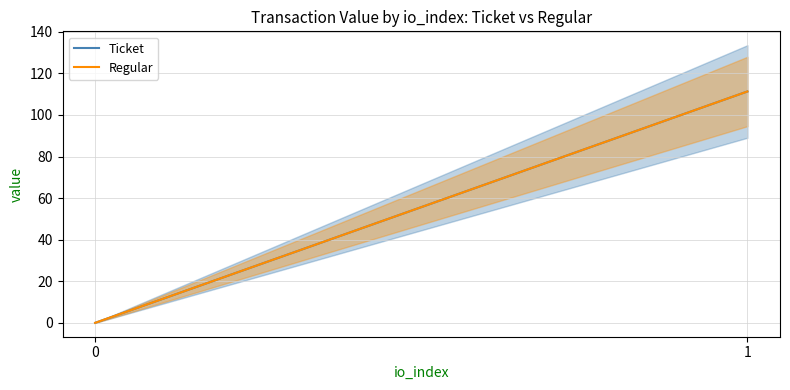

What is the approximate value of Ticket at 1?

111.3